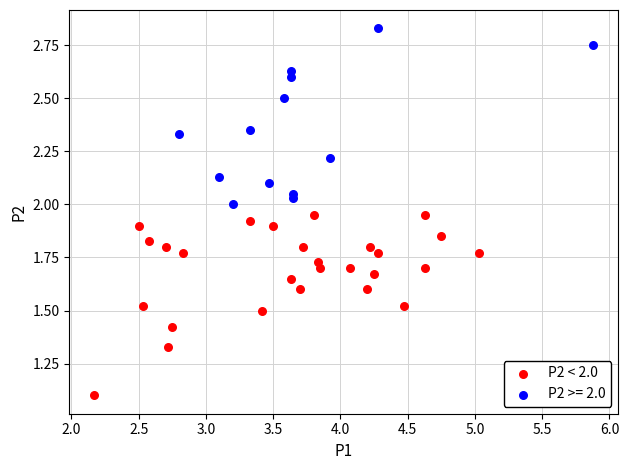

Which series reaches the minimum Y coordinate?

P2 < 2.0